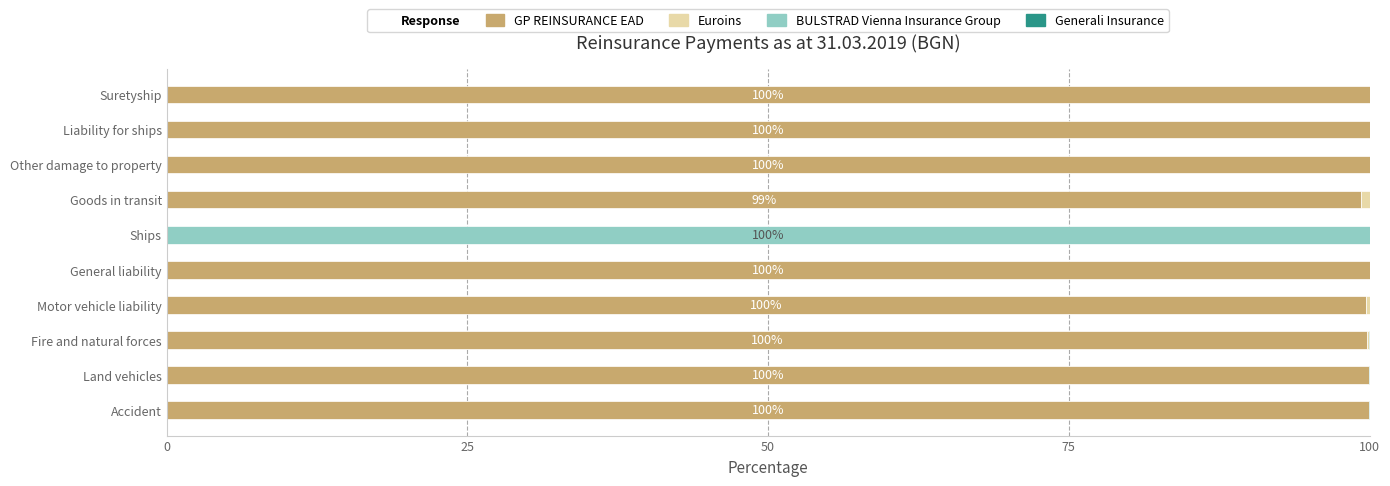

The GP REINSURANCE EAD series shows 99.7 at Motor vehicle liability. True or false?

True